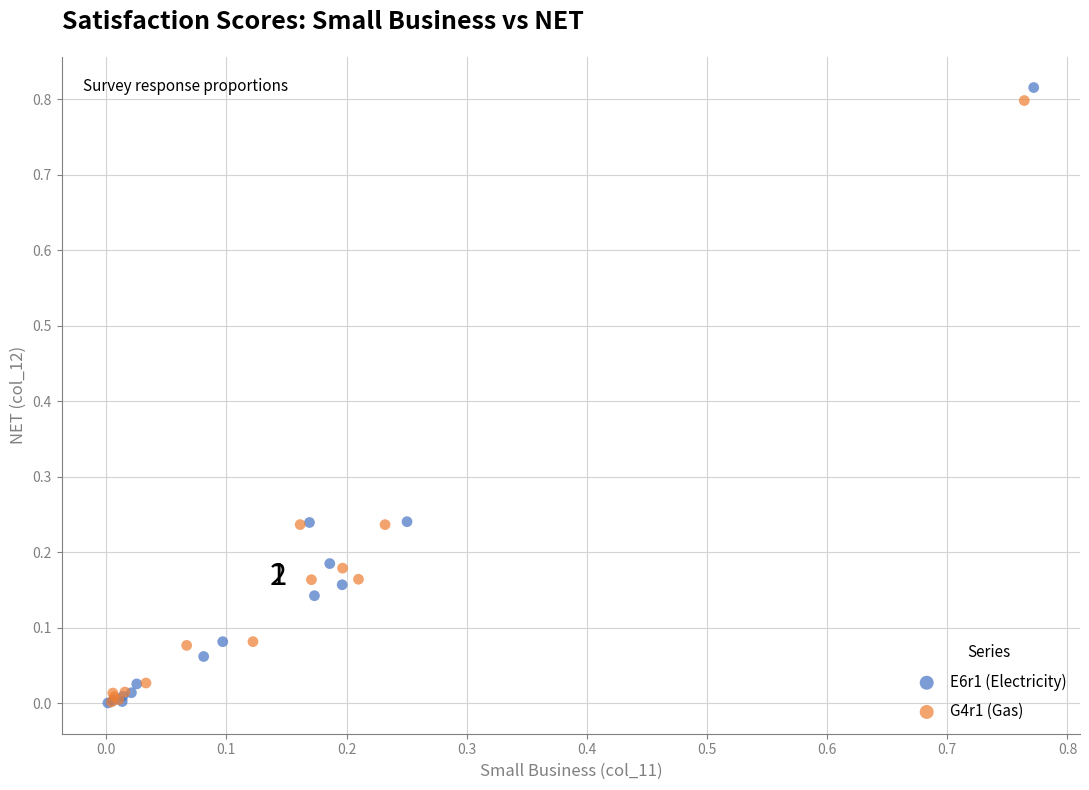

Which series has the largest Y range (max minus min)?

E6r1 (Electricity)